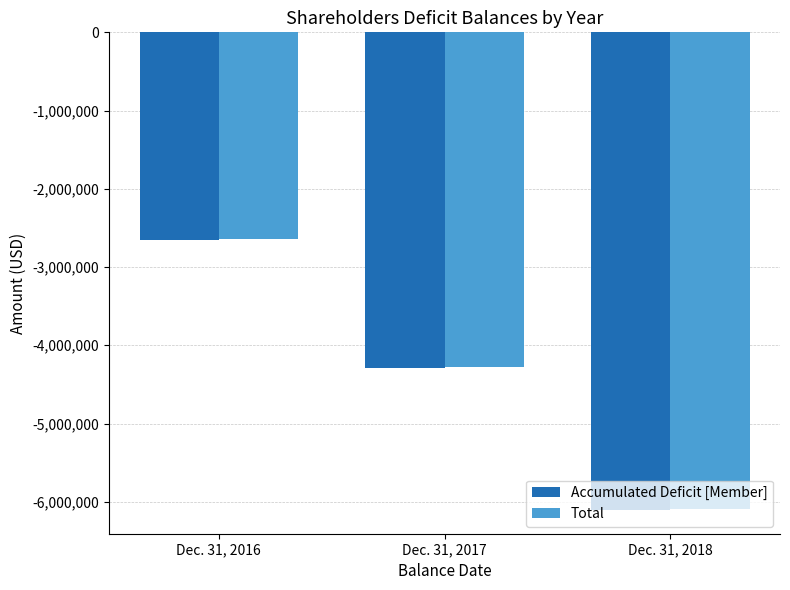

What is the average value of the Total series?

-4339695